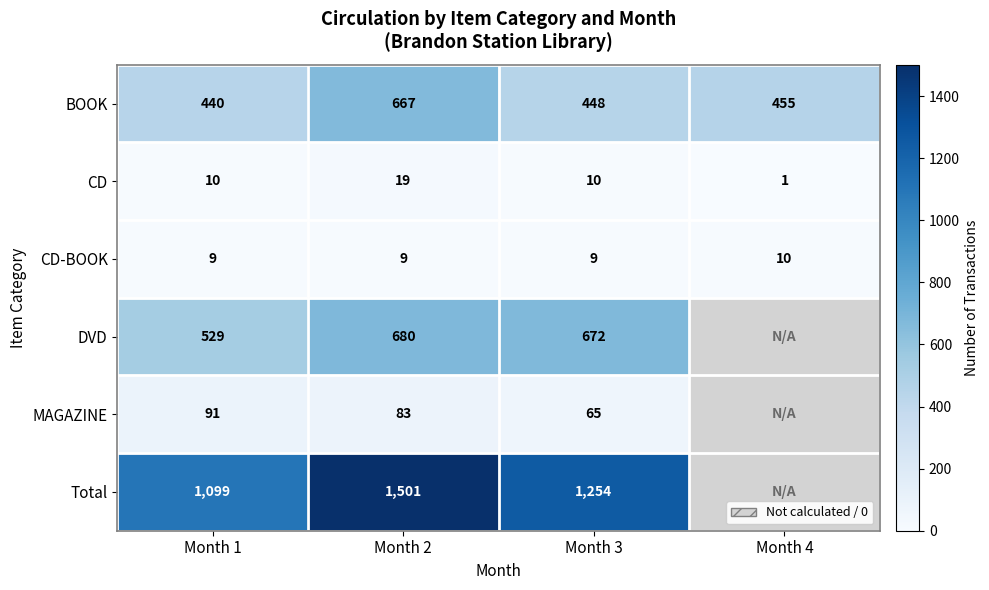

List the labels in order of BOOK value, smallest first.

Month 1, Month 3, Month 4, Month 2